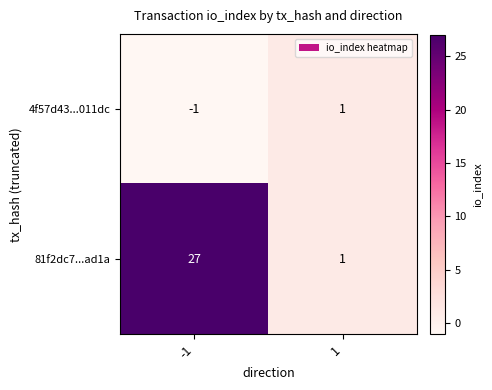

At which category is the sum across all series the highest?

-1